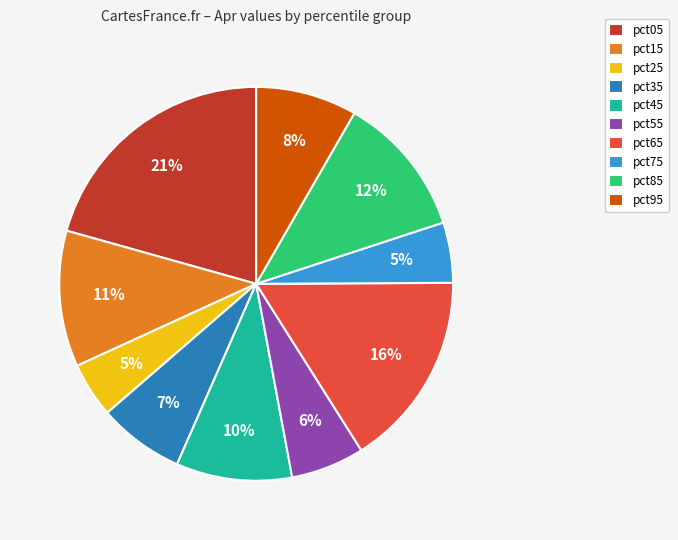

Is there a majority slice in this chart?

No